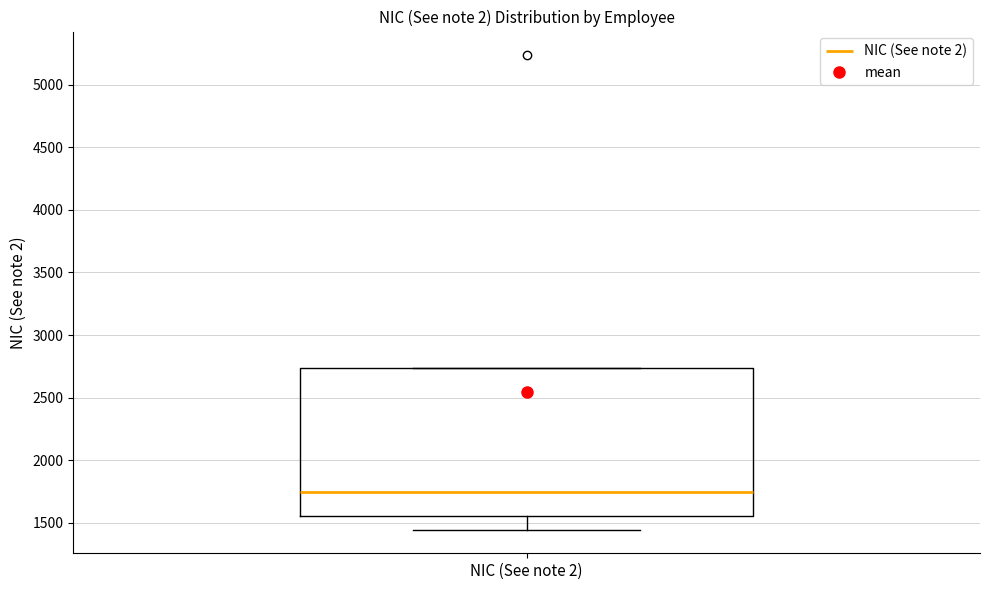

Transcribe this box plot: give where the median line is, the range the box spans, and where the two whiskers end, as read against the y-axis. The values are not printed on the chart, so give them approximately, as read against the axis.

median 1750, box 1550 to 2750, whiskers 1450 to 2750